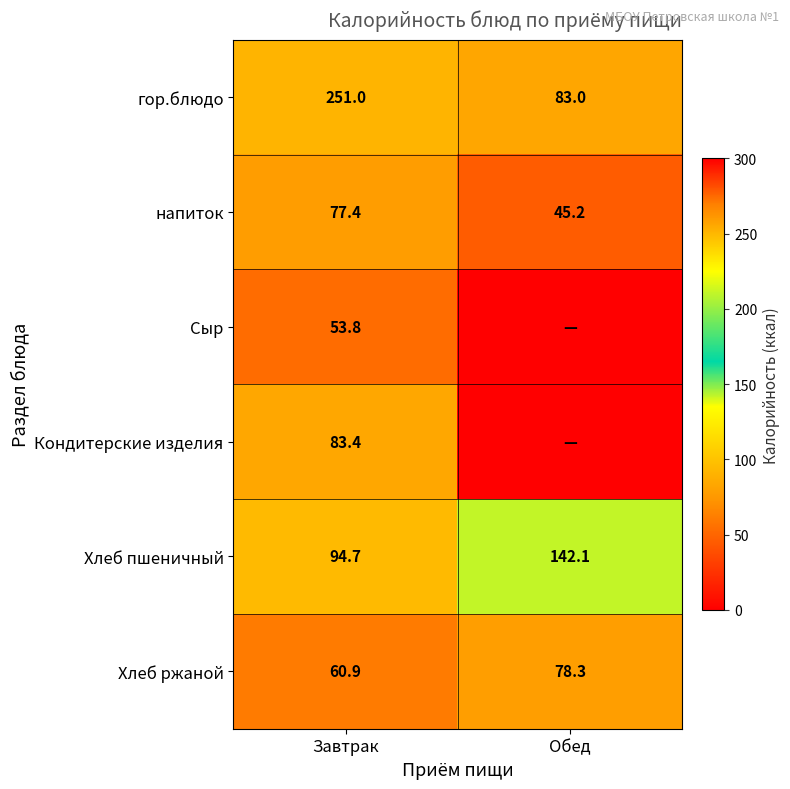

The Кондитерские изделия series shows 83.4 at Завтрак. True or false?

True